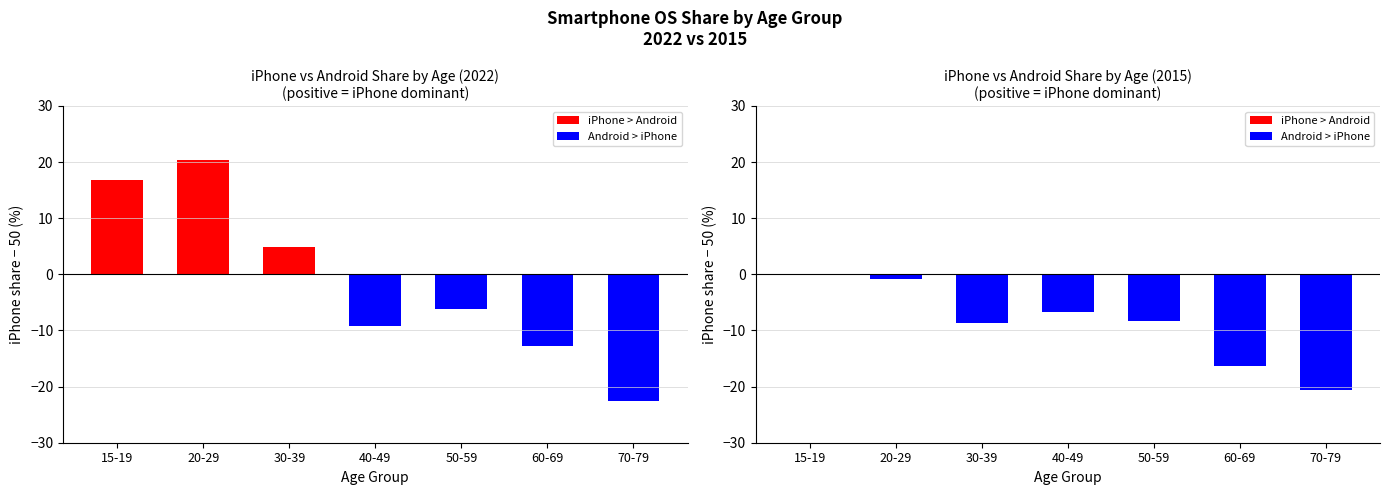

What is the approximate value of iPhone 2022 at 30-39?

54.8